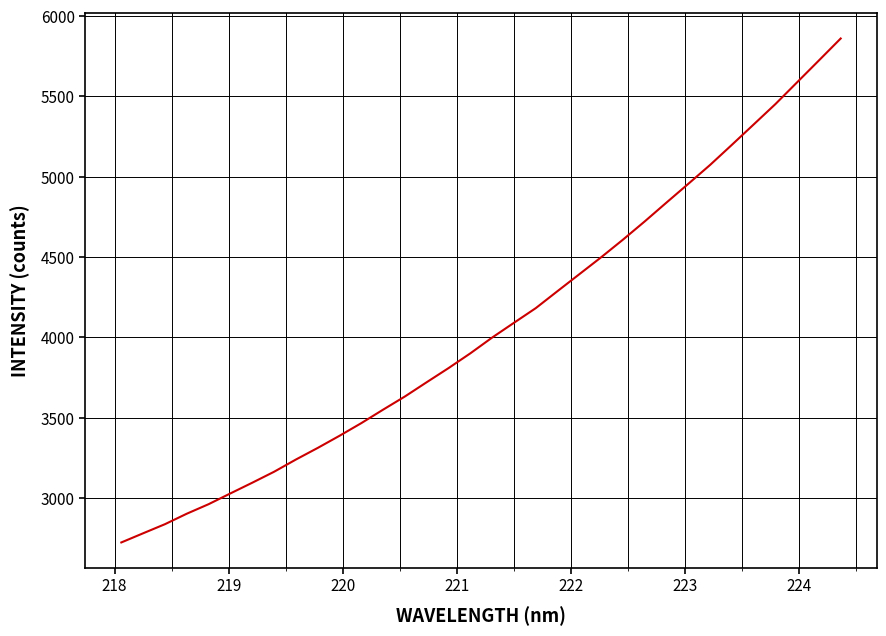

What is the difference between the maximum and minimum values?

3137.2